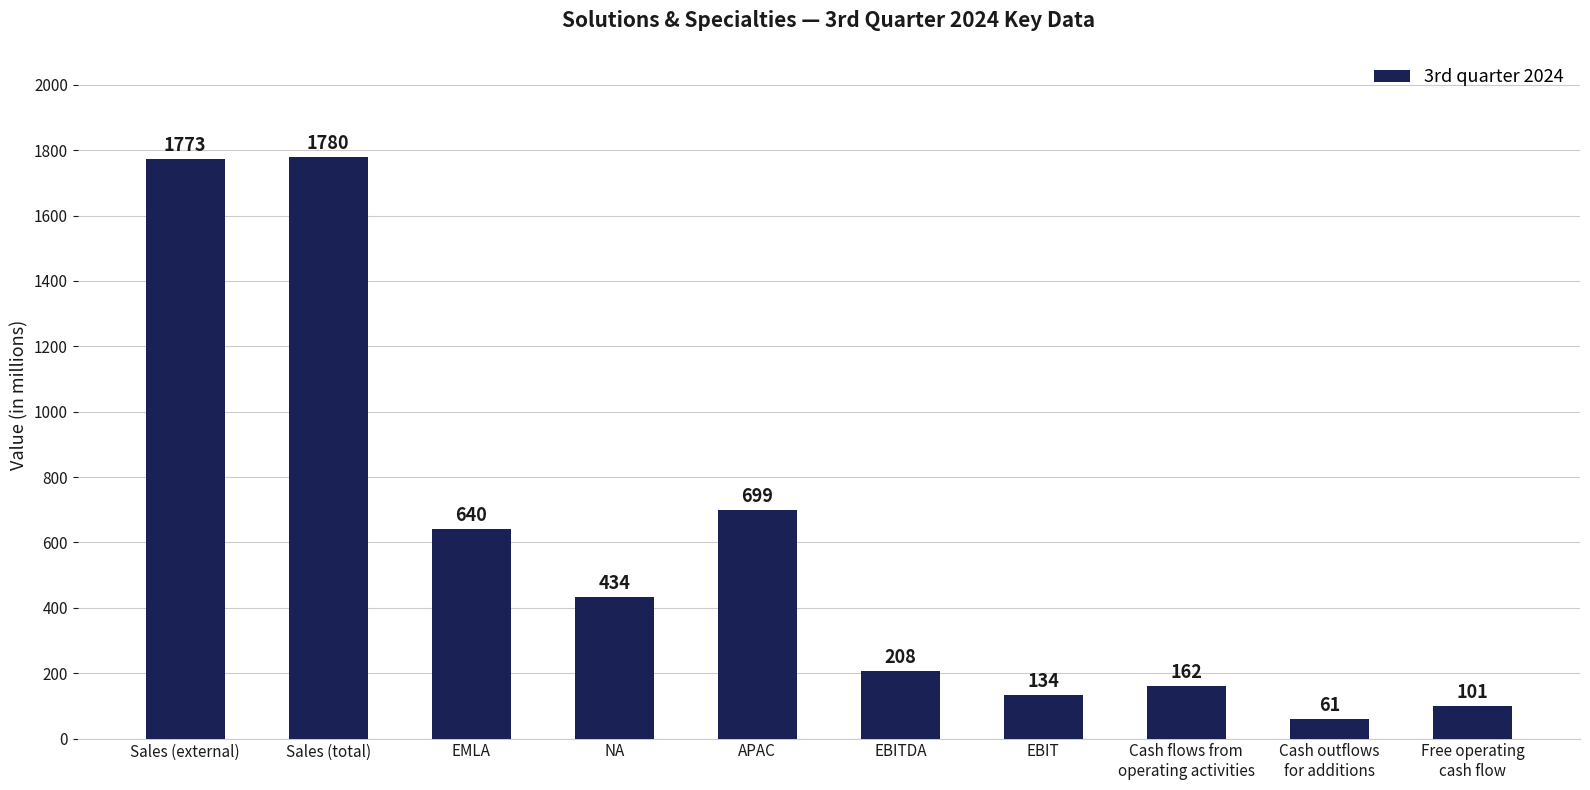

The chart shows a value of 162 at Cash flows from
operating activities. True or false?

True